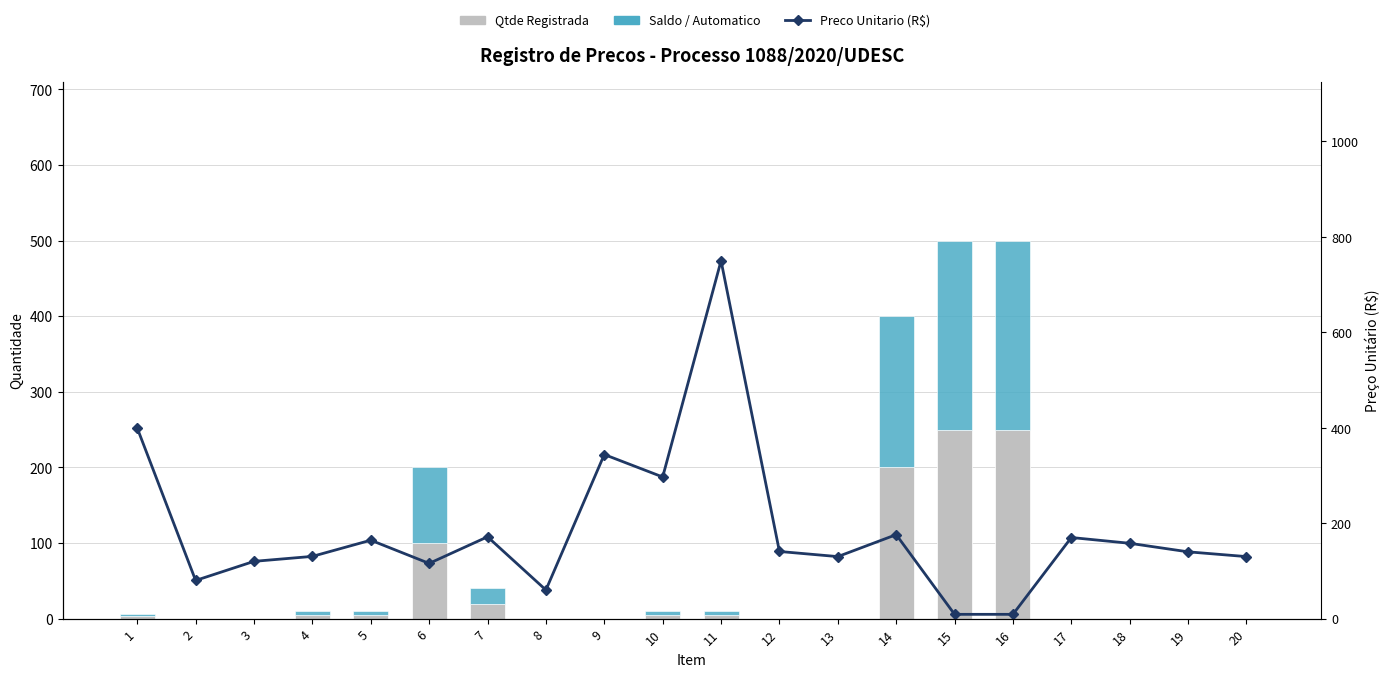

Which series has the largest total across all categories?

Preco Unitario (R$)